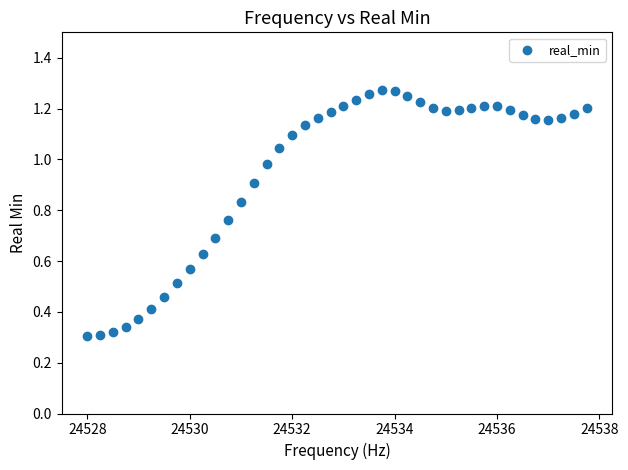

What is the range of X values (max minus min)?

9.8